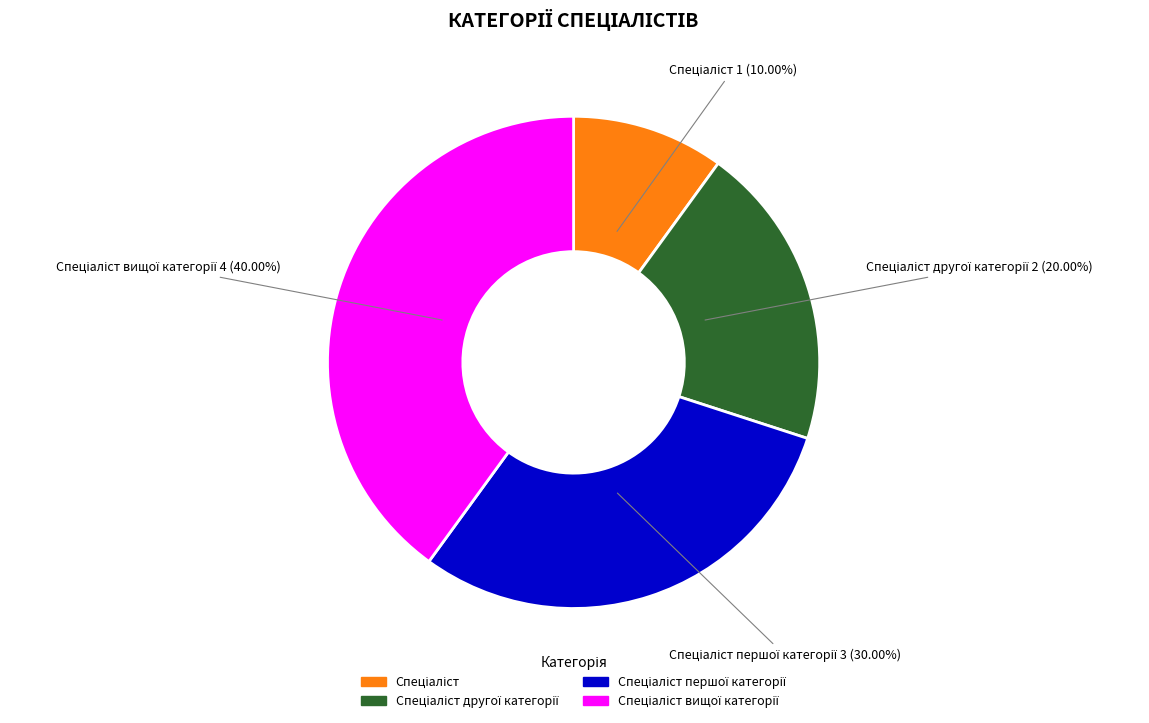

Does any single category account for the majority?

No